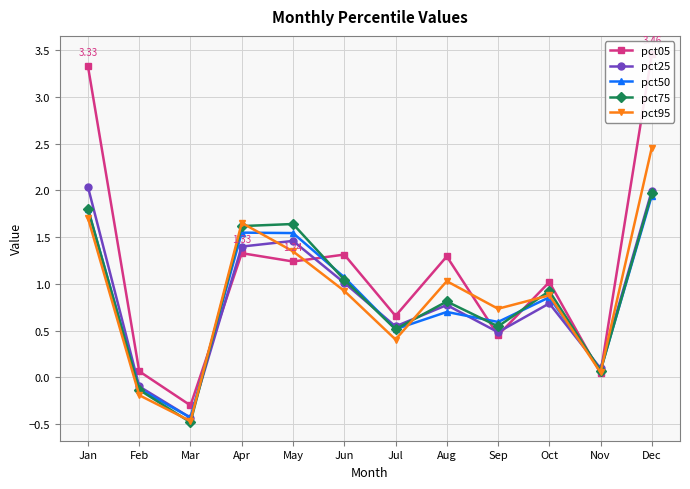

At which category is the sum across all series the highest?

Dec